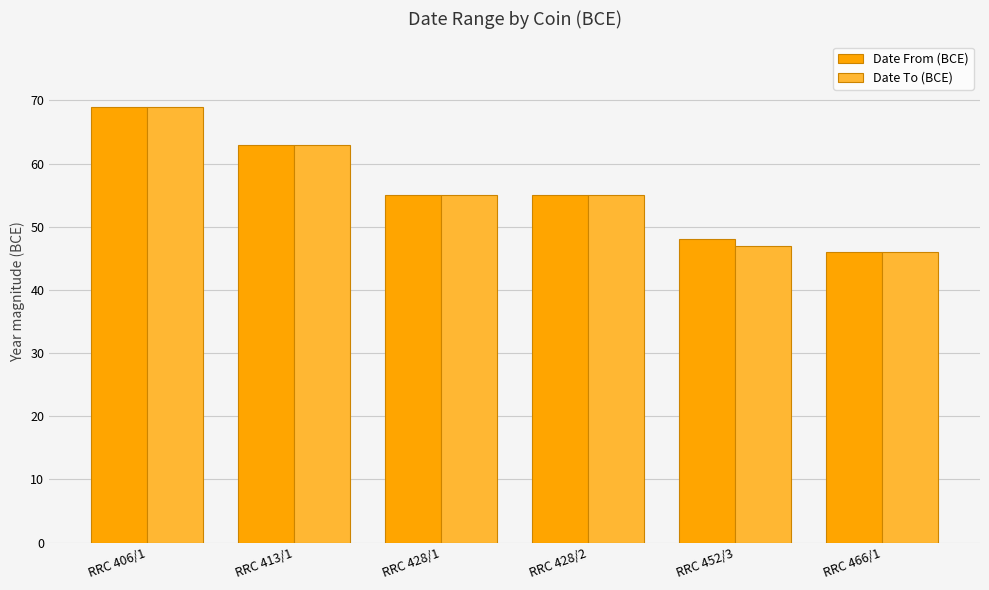

Which label corresponds to the smallest value in the chart?

RRC 466/1